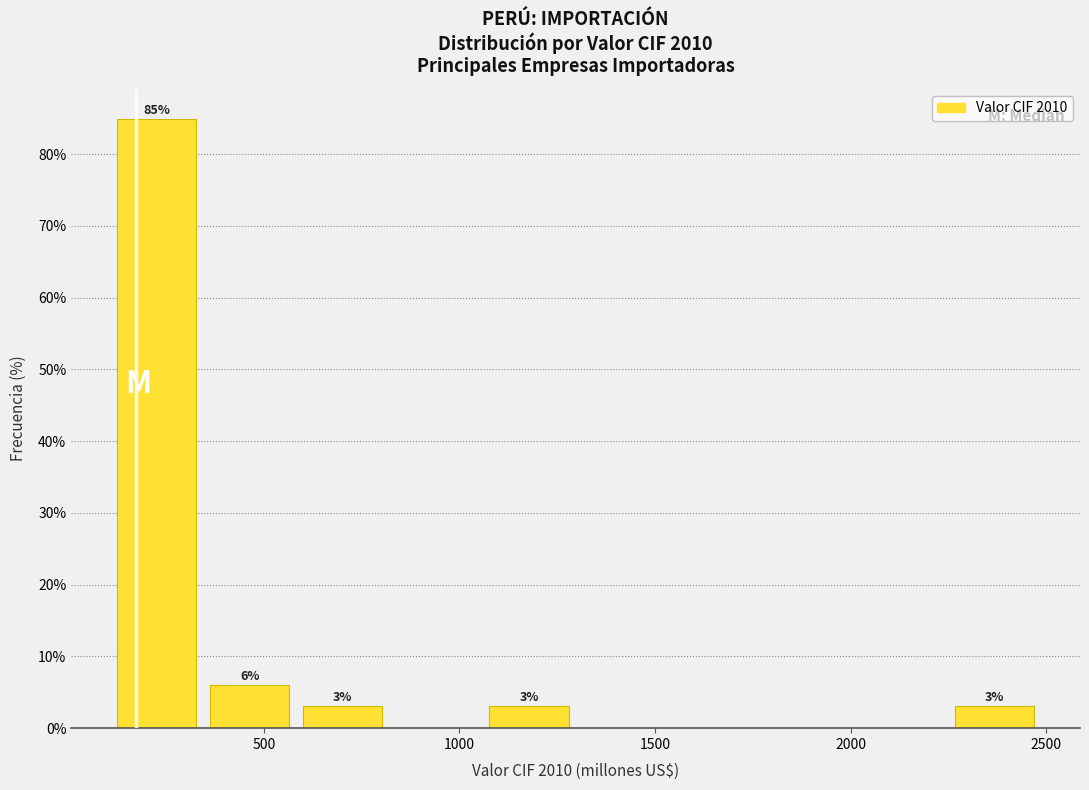

Which range on the x-axis has the tallest bar?

100 to 350